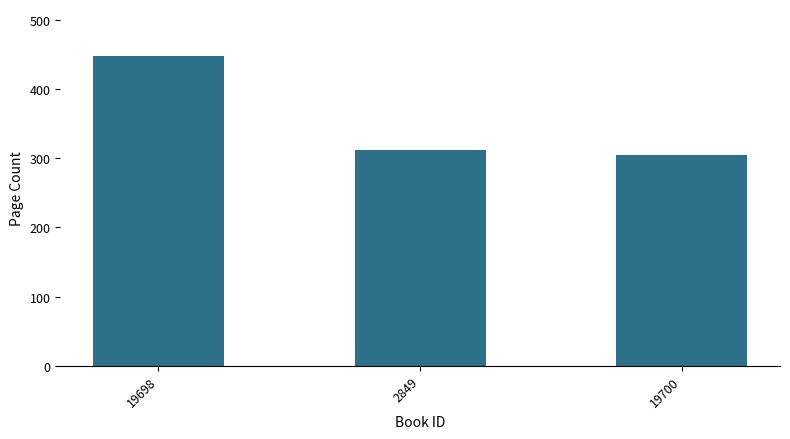

Reading left to right, list all the values displayed in this chart.

448	312	304